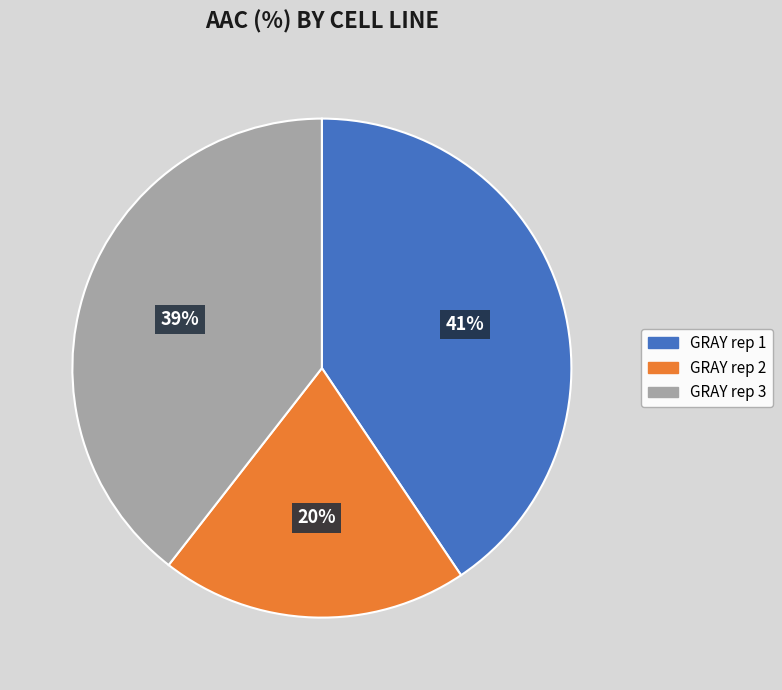

Combined, do GRAY rep 3 and GRAY rep 1 account for over 50%?

Yes